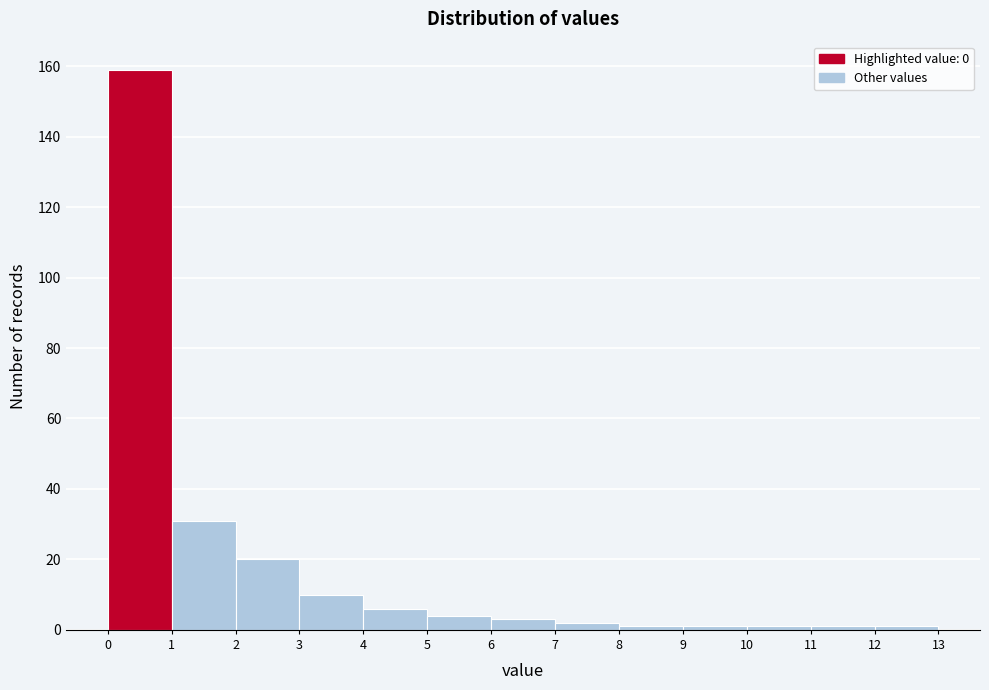

Which range on the x-axis has the tallest bar?

0 to 1